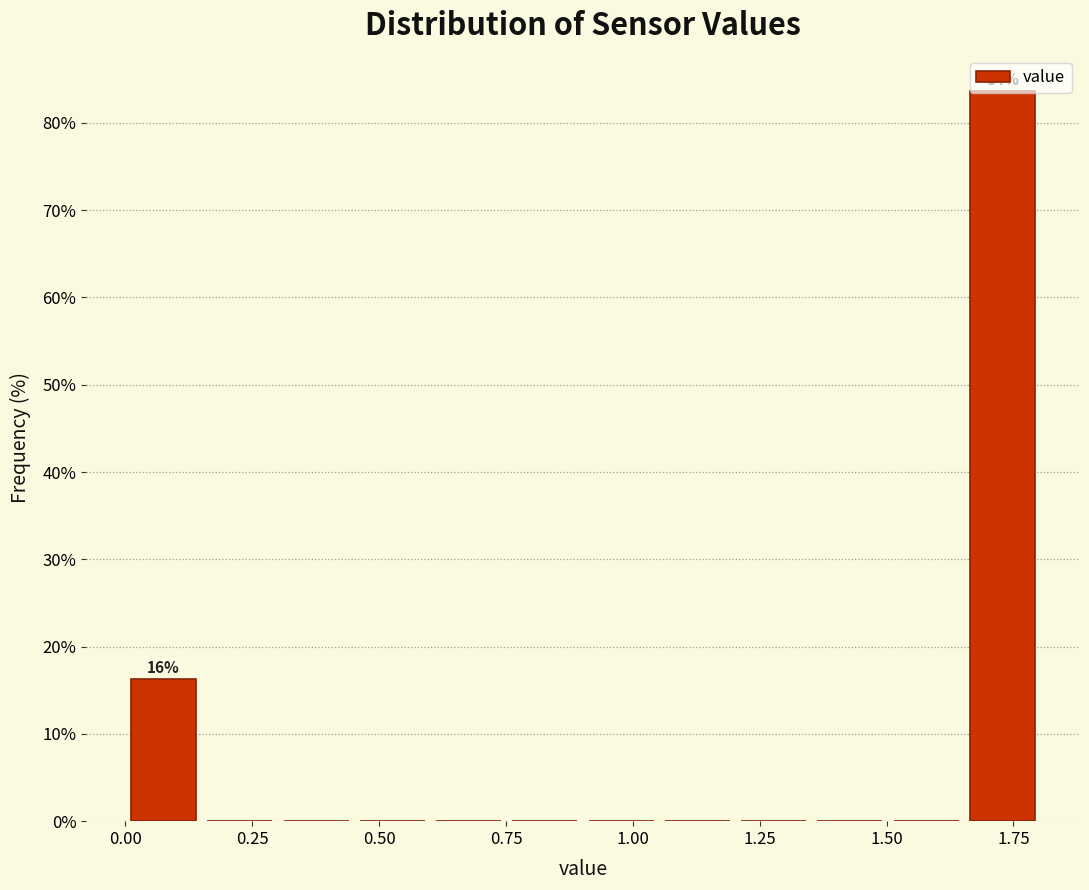

Around what value on the x-axis is the tallest bar? Give the approximate position of its centre, as read against the axis.

1.75